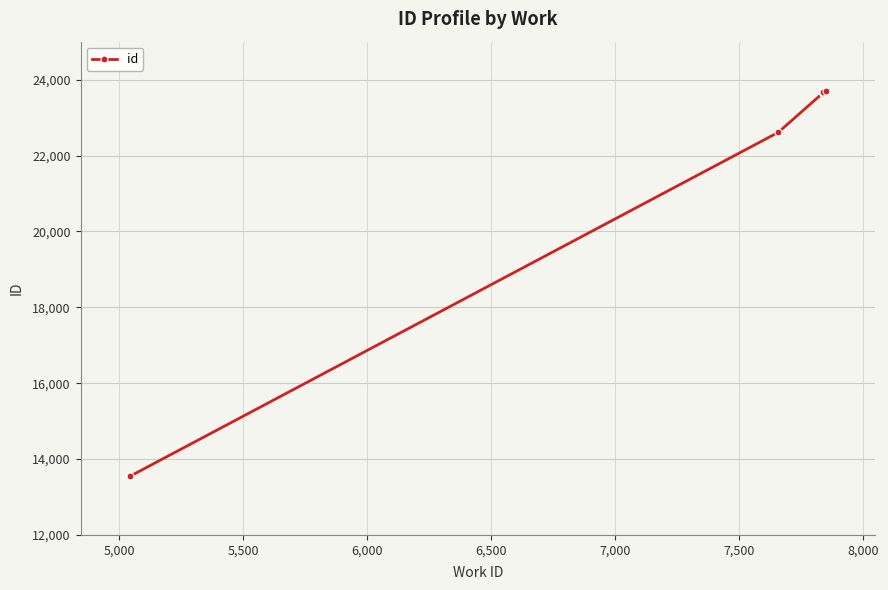

True or false: the data has more than 0 interior local peaks.

False